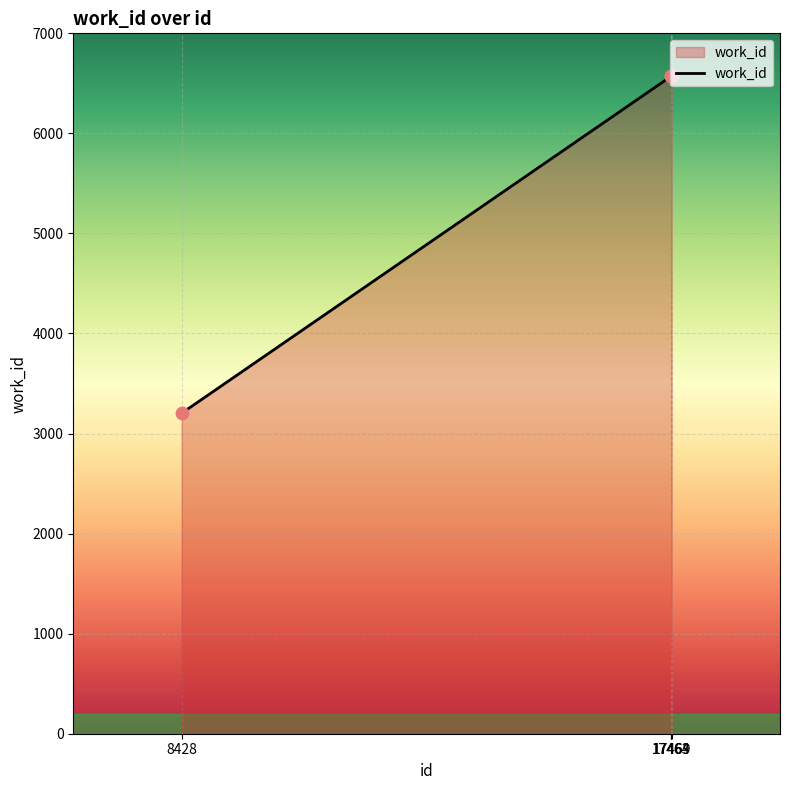

What is the minimum value shown in the chart?

3203